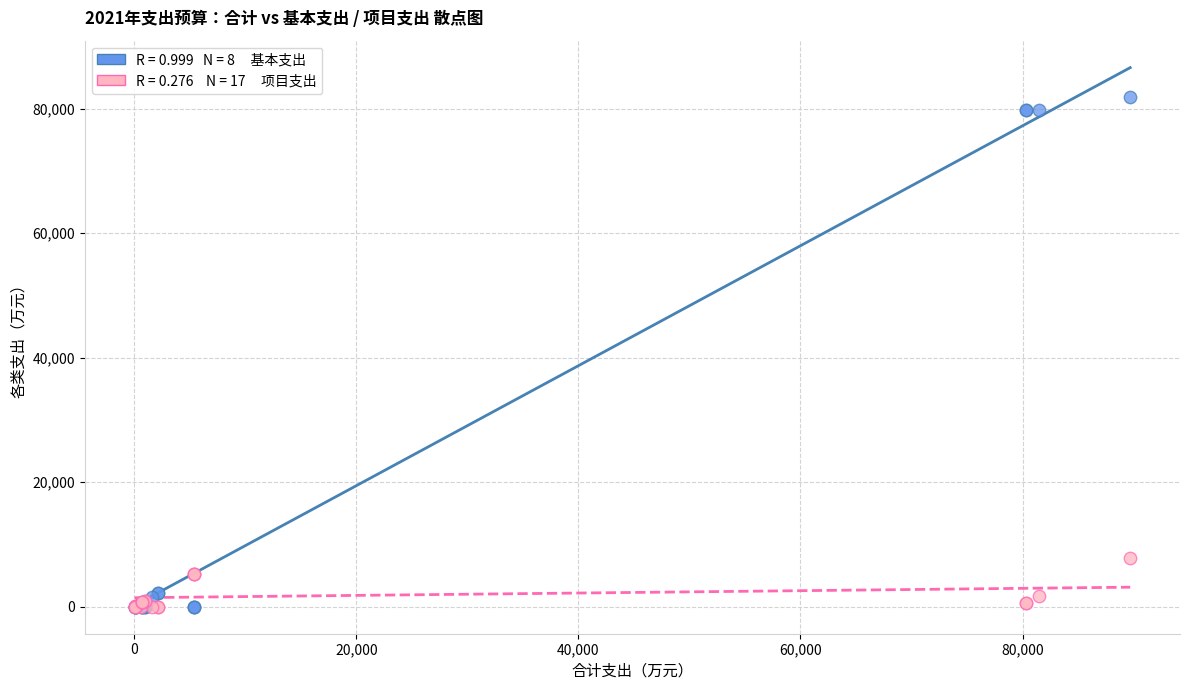

Across all series, what Y value is closest to 40939?

7822.2